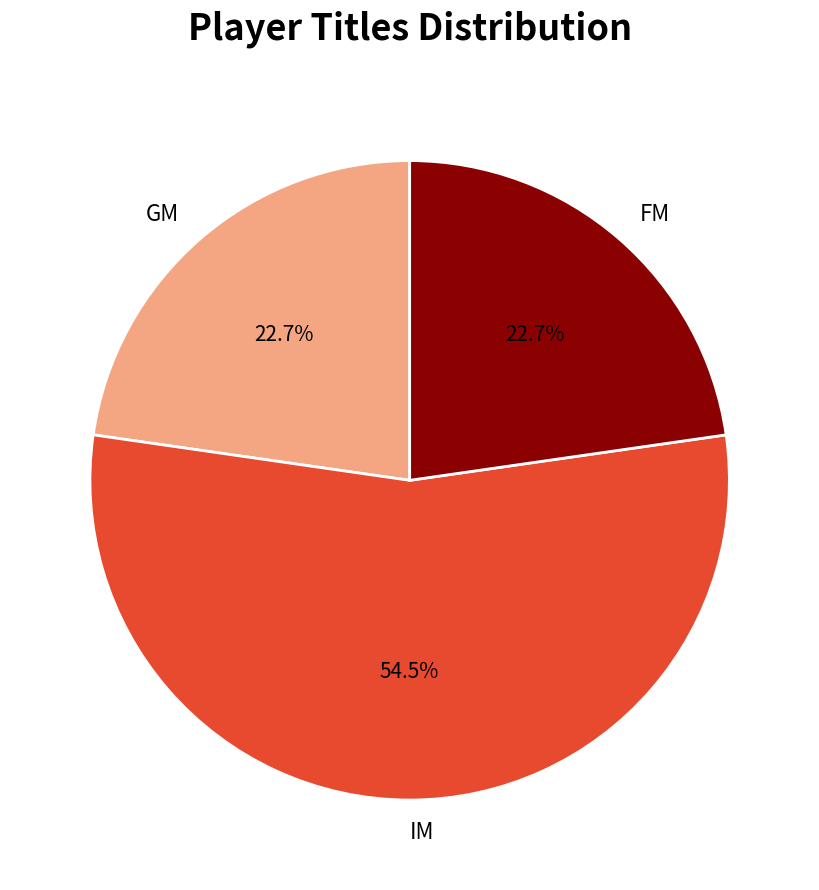

To the nearest percent, what is the difference between the largest and smallest slice percentages?

32%